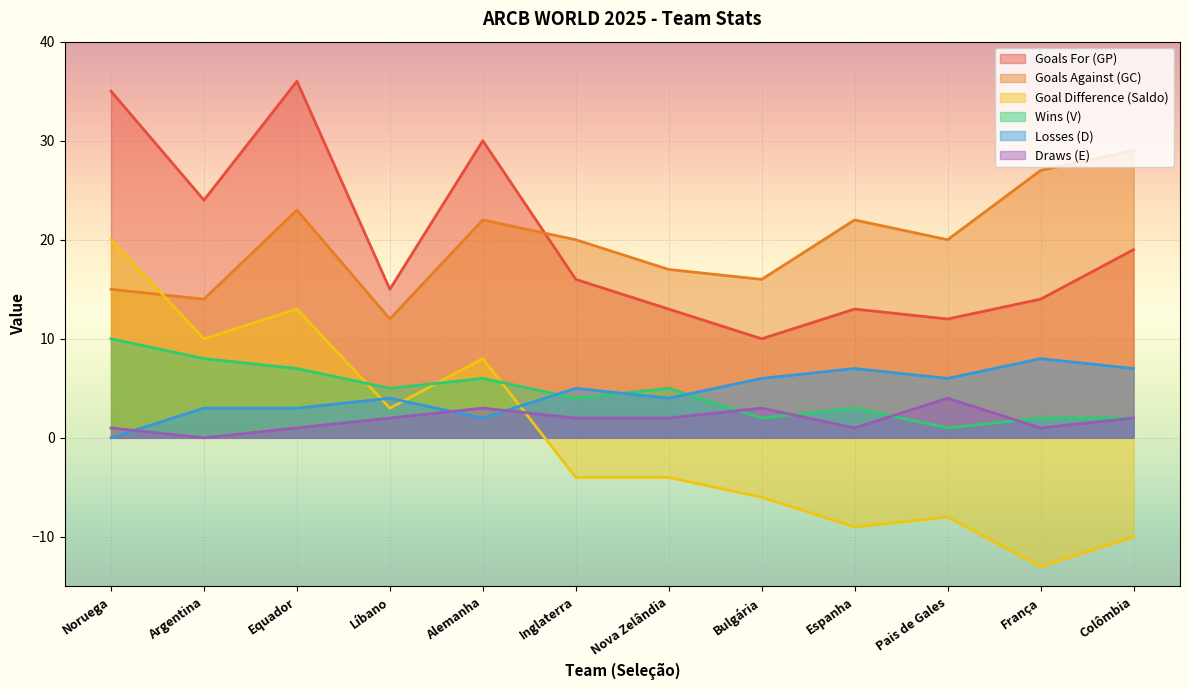

Which category has the lowest value in the Saldo series?

França